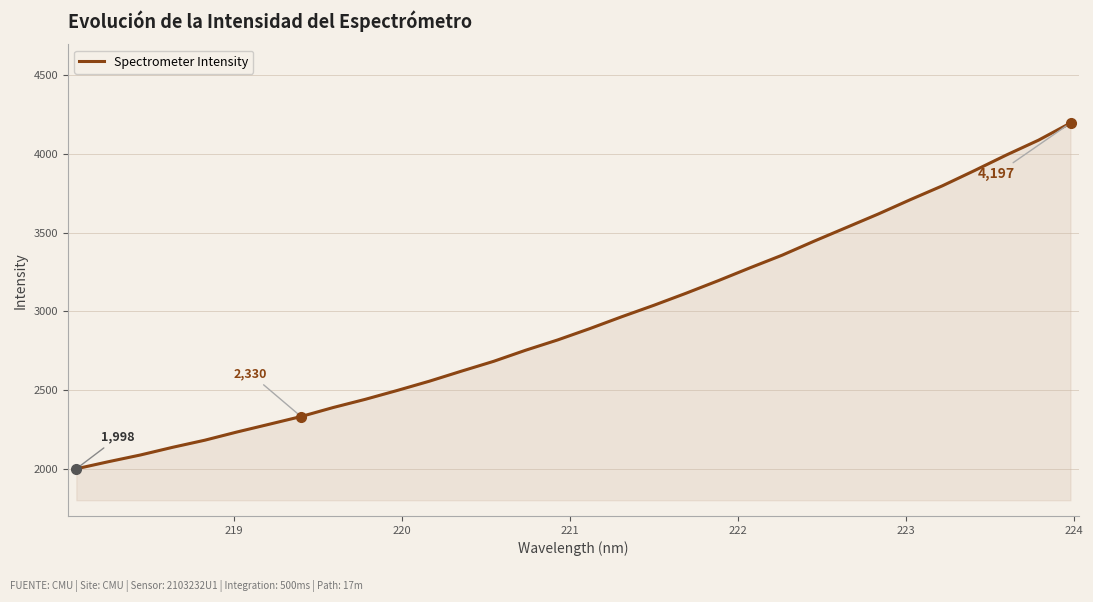

What is the difference between the maximum and minimum values?

2198.9